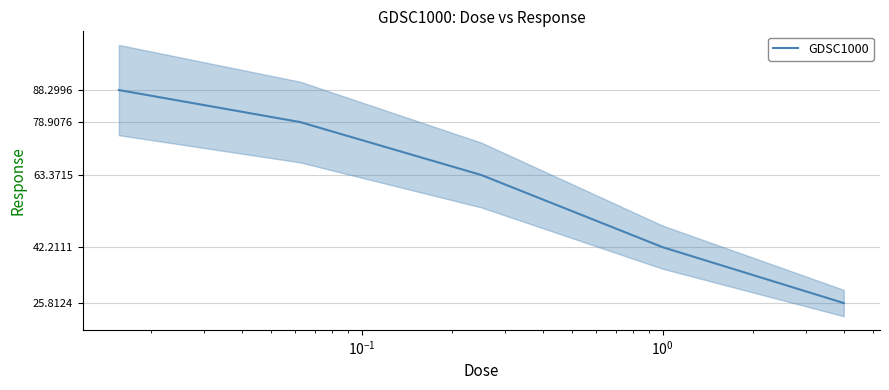

What is the highest value of the GDSC1000 series?

88.3